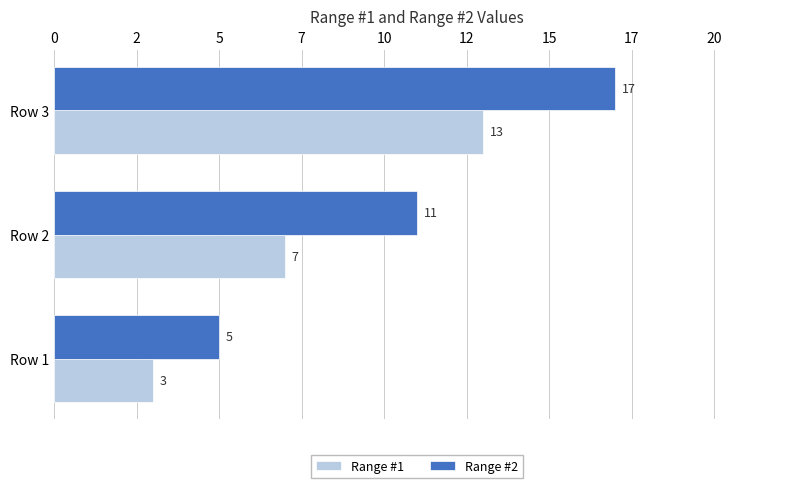

What are all the series names shown in the legend?

Range #1, Range #2